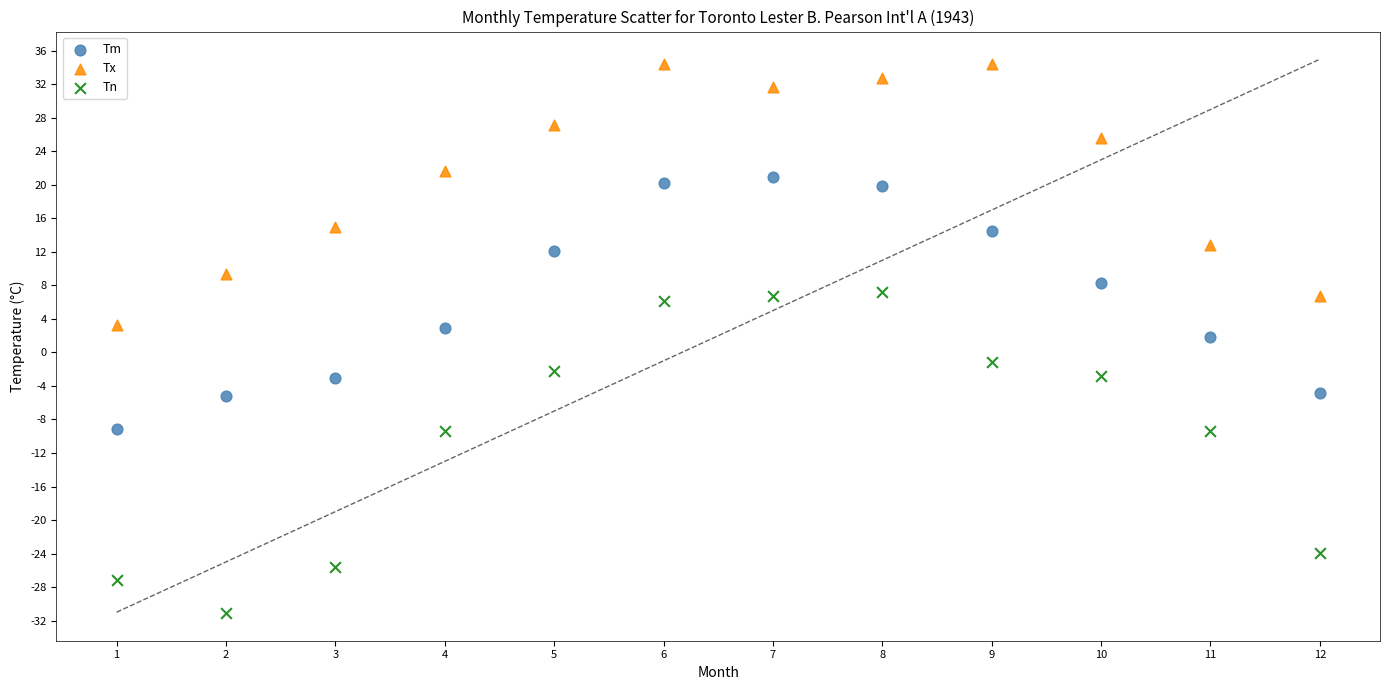

Across all data points, what is the range of Y values (max minus min)?

65.5